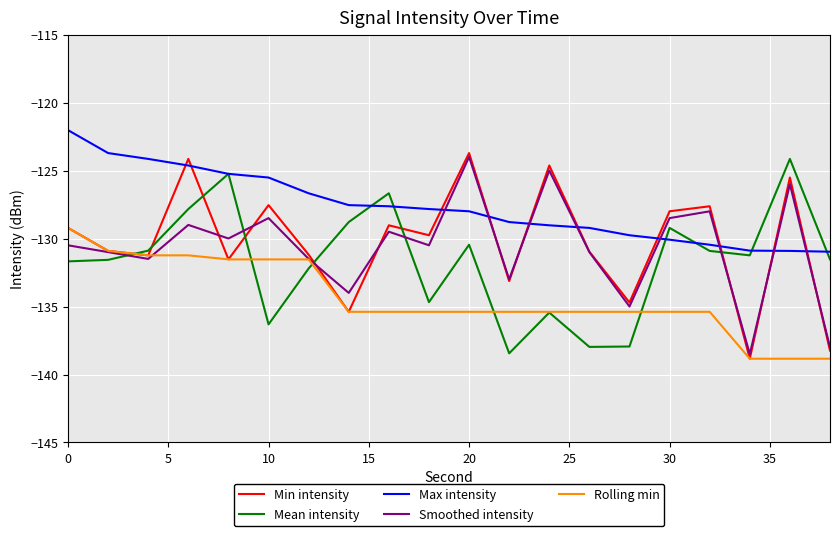

Which series has the largest total across all categories?

Max intensity